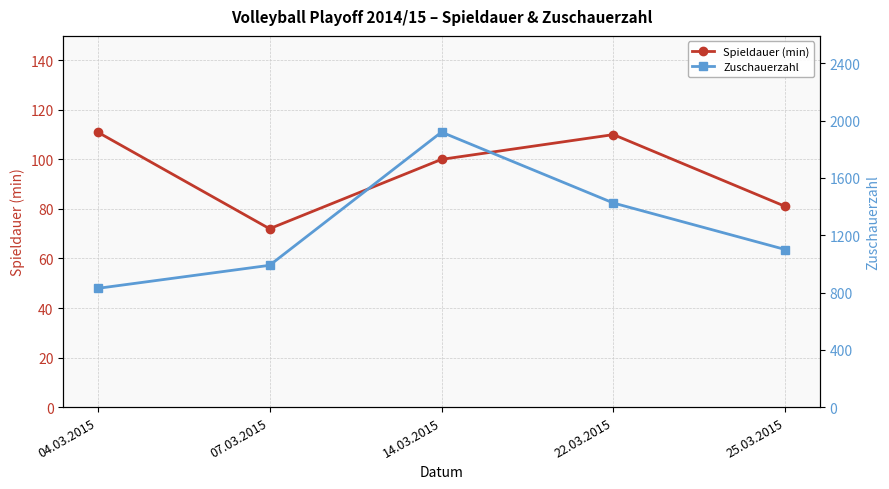

How many data points in Zuschauerzahl are above 1100?

2